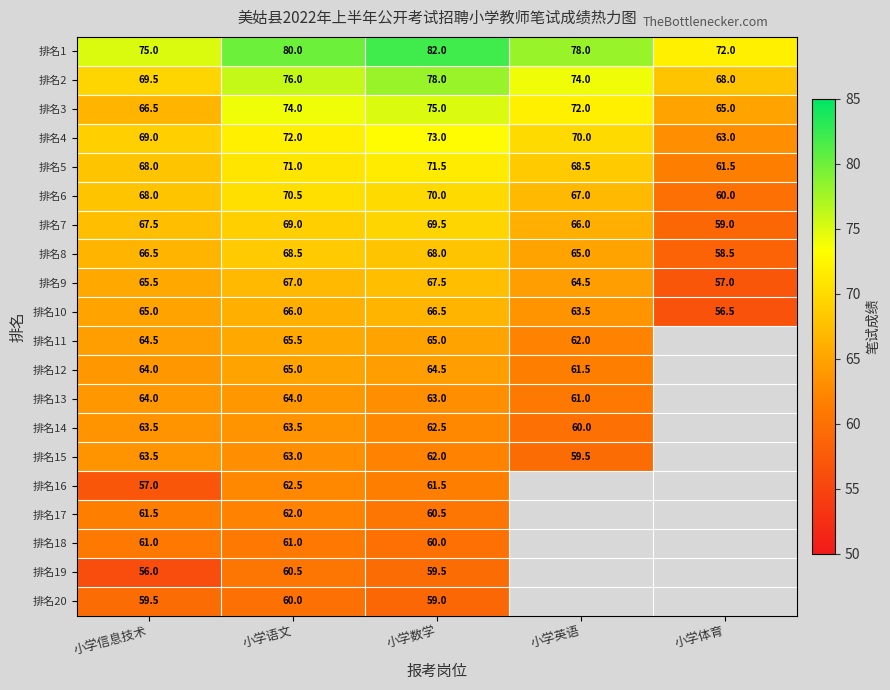

Which has a higher value, 小学信息技术 or 小学英语?

小学英语